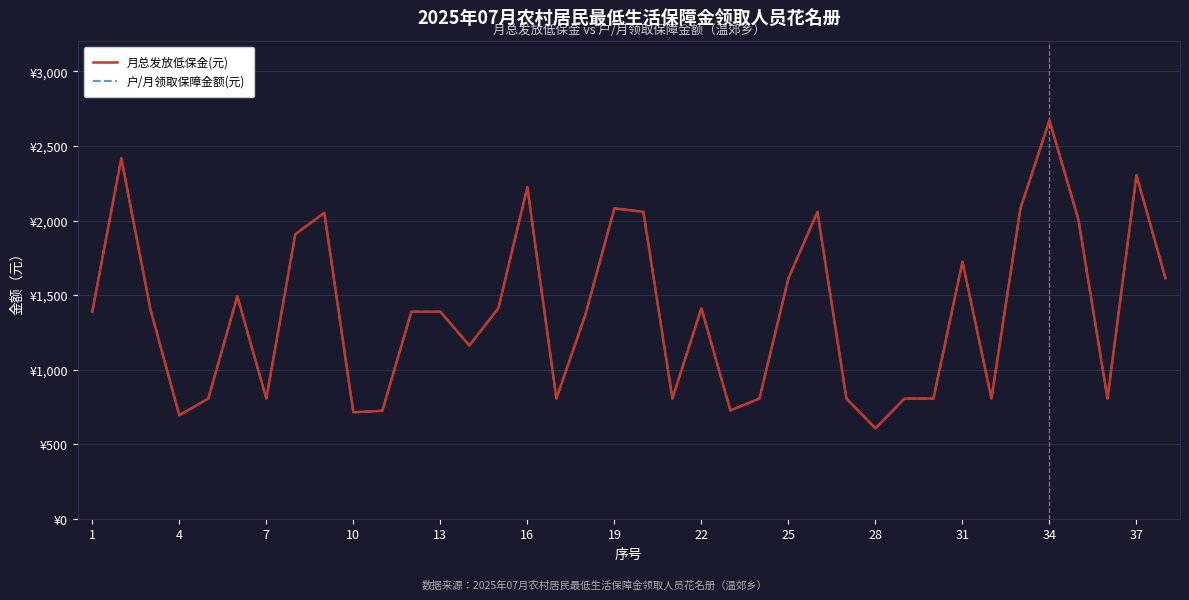

True or false: 月总发放低保金(元) and 户/月领取保障金额(元) intersect in this chart.

False